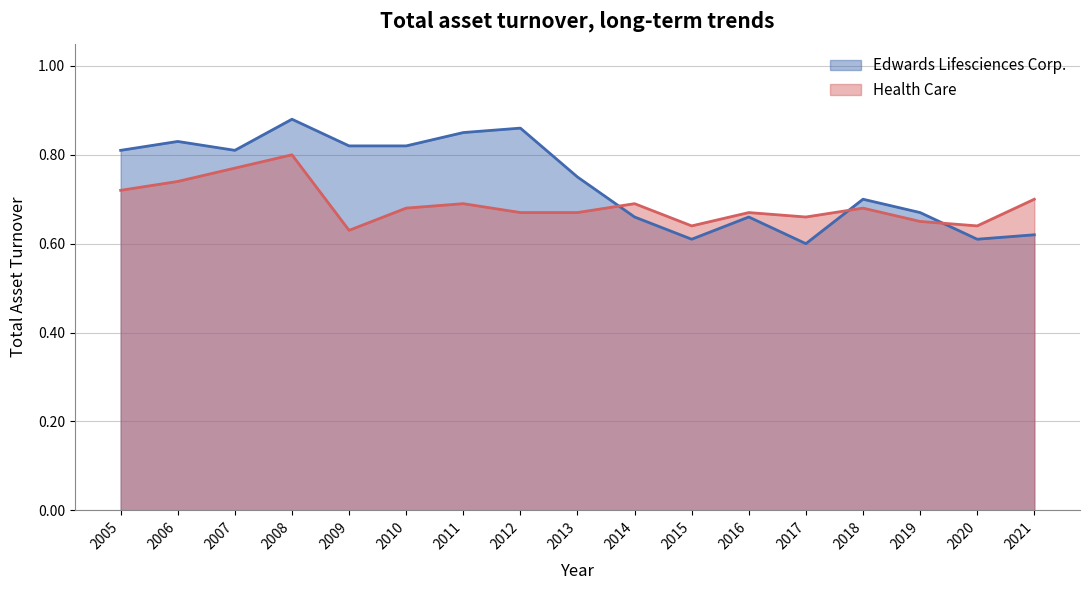

What is the difference between the maximum and minimum values in the Health Care series?

0.2